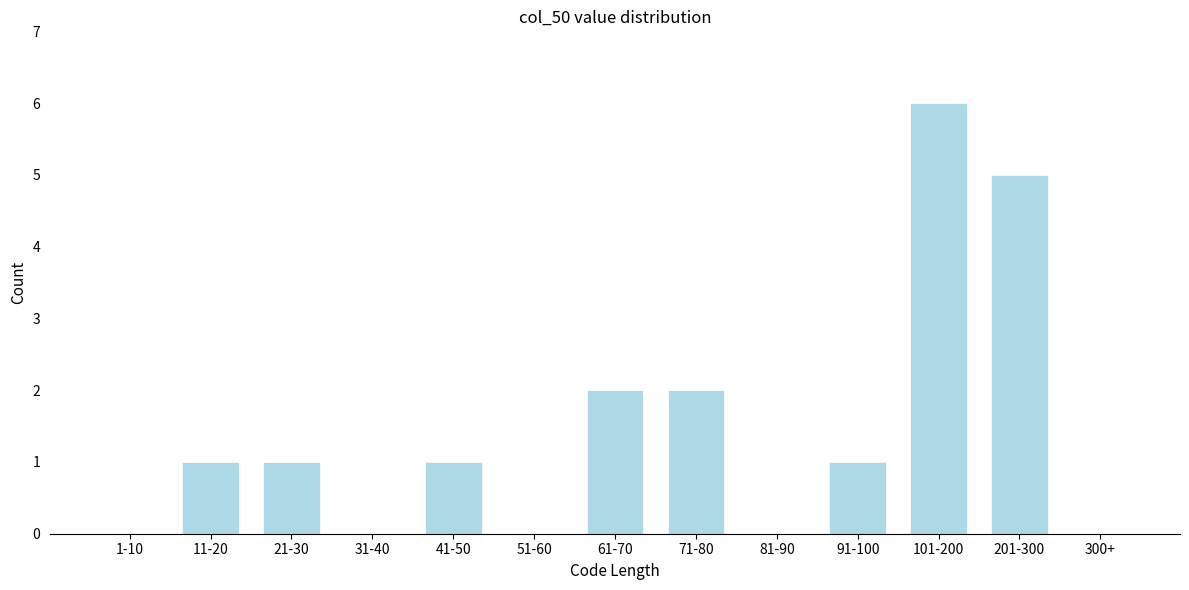

Reading left to right, what are all the values shown in this chart?

1-10=0	11-20=1	21-30=1	31-40=0	41-50=1	51-60=0	61-70=2	71-80=2	81-90=0	91-100=1	101-200=6	201-300=5	300+=0